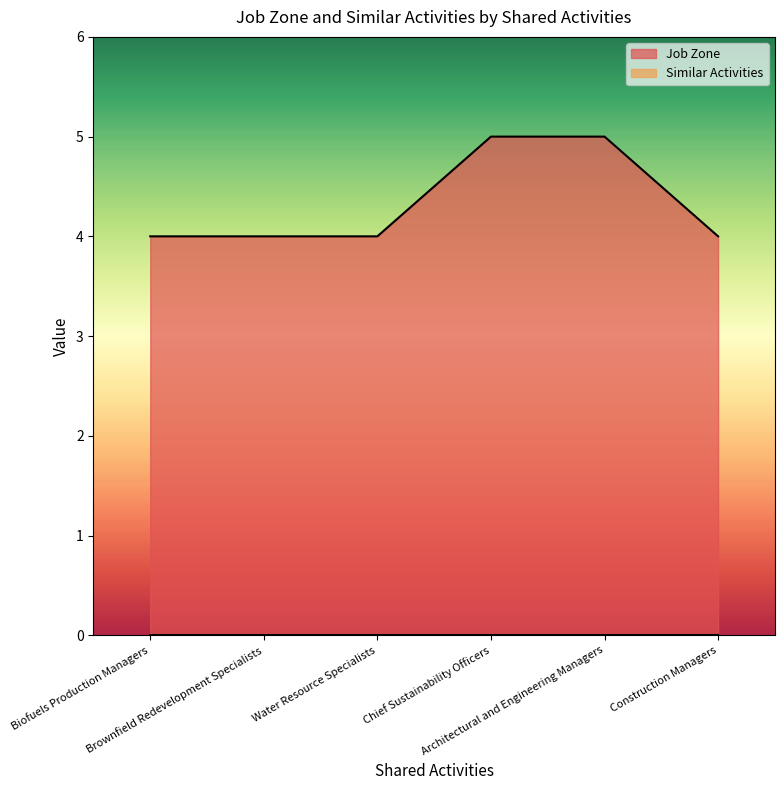

Does the chart have visible grid lines?

No